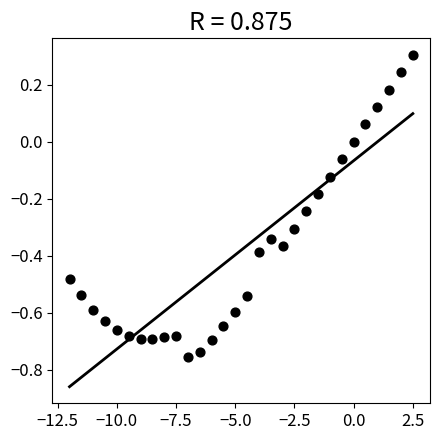

What is the range of X values (max minus min)?

14.5